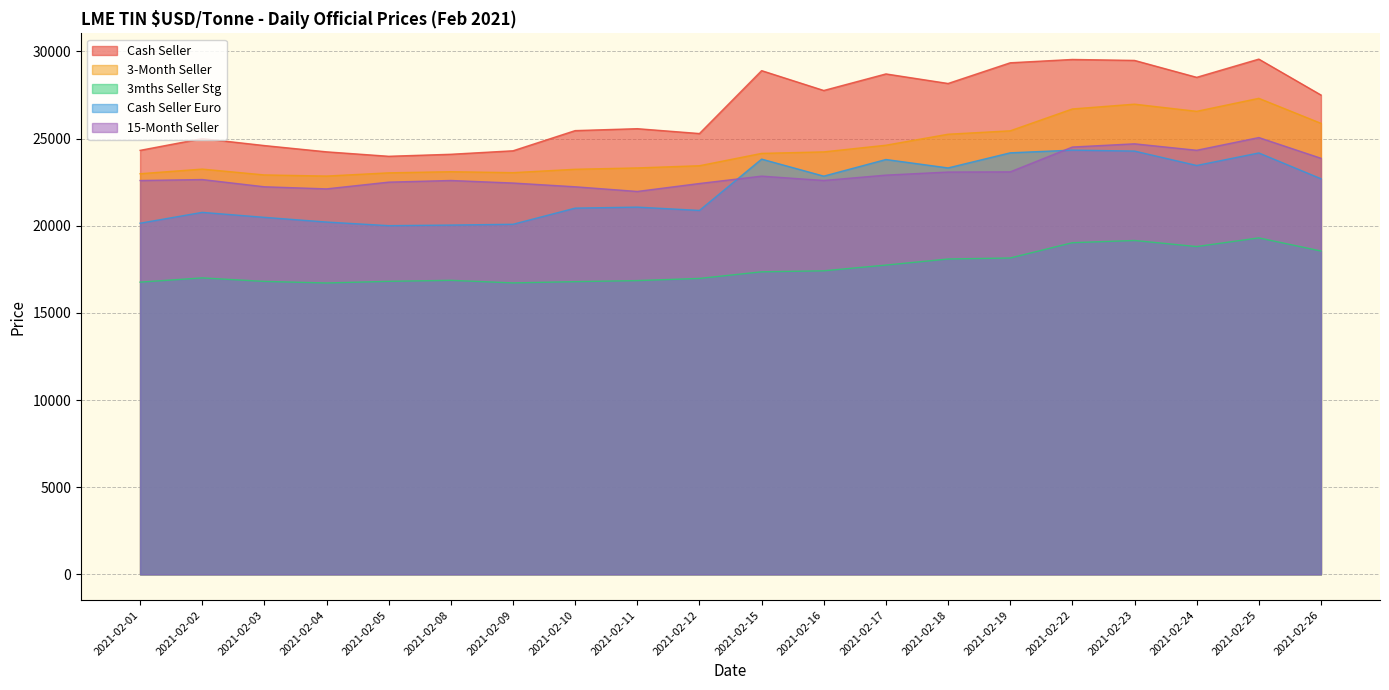

True or false: Cash Seller Euro and 3-Month Seller intersect in this chart.

False